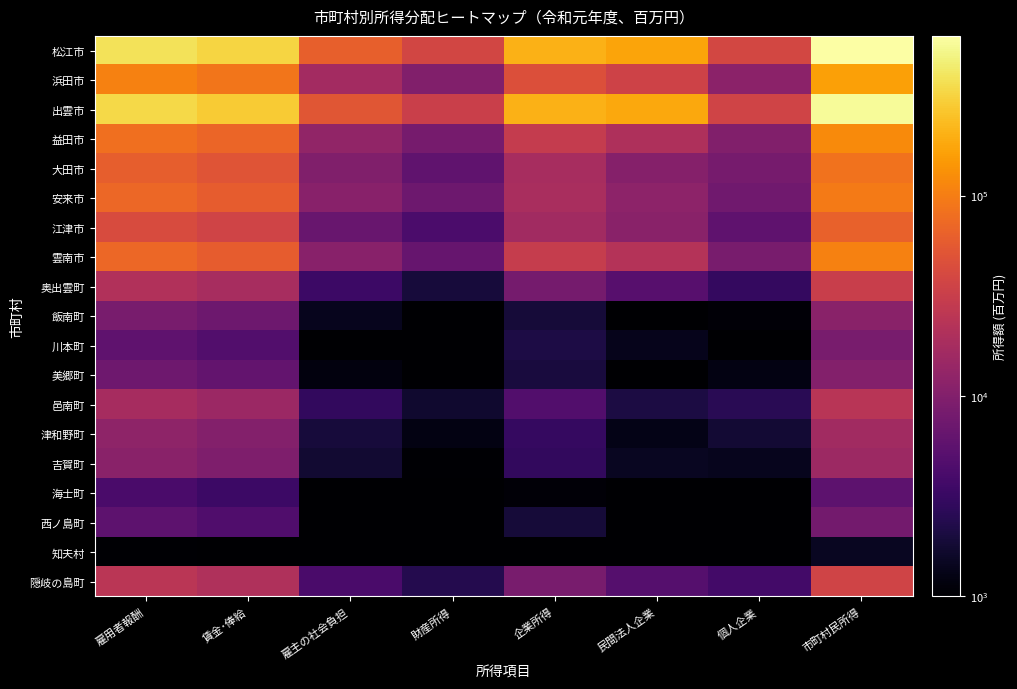

Reading left to right, extract all data points from this chart.

松江市: 雇用者報酬=384154	賃金･俸給=320842	雇主の社会負担=63312	財産所得=38182	企業所得=203822	民間法人企業=171045	個人企業=39152	市町村民所得=626157
浜田市: 雇用者報酬=106668	賃金･俸給=89520	雇主の社会負担=17148	財産所得=10107	企業所得=46077	民間法人企業=34888	個人企業=11723	市町村民所得=162852
出雲市: 雇用者報酬=335223	賃金･俸給=282766	雇主の社会負担=52457	財産所得=32477	企業所得=203486	民間法人企業=181461	個人企業=35885	市町村民所得=571186
益田市: 雇用者報酬=81410	賃金･俸給=68671	雇主の社会負担=12739	財産所得=8383	企業所得=29418	民間法人企業=19993	個人企業=9937	市町村民所得=119210
大田市: 雇用者報酬=61282	賃金･俸給=51558	雇主の社会負担=9723	財産所得=5957	企業所得=18451	民間法人企業=10588	個人企業=8469	市町村民所得=85689
安来市: 雇用者報酬=70527	賃金･俸給=59442	雇主の社会負担=11085	財産所得=7276	企業所得=18944	民間法人企業=11992	個人企業=7602	市町村民所得=96747
江津市: 雇用者報酬=43134	賃金･俸給=36419	雇主の社会負担=6715	財産所得=4209	企業所得=16685	民間法人企業=11373	個人企業=5696	市町村民所得=64028
雲南市: 雇用者報酬=70262	賃金･俸給=59209	雇主の社会負担=11053	財産所得=6571	企業所得=30269	民間法人企業=22555	個人企業=8535	市町村民所得=107102
奥出雲町: 雇用者報酬=21434	賃金･俸給=18085	雇主の社会負担=3349	財産所得=1935	企業所得=8089	民間法人企業=5112	個人企業=2966	市町村民所得=31459
飯南町: 雇用者報酬=8627	賃金･俸給=7219	雇主の社会負担=1408	財産所得=1000	企業所得=1908	民間法人企業=1000	個人企業=1101	市町村民所得=11344
川本町: 雇用者報酬=5777	賃金･俸給=4755	雇主の社会負担=1023	財産所得=1000	企業所得=2160	民間法人企業=1372	個人企業=1000	市町村民所得=8536
美郷町: 雇用者報酬=7406	賃金･俸給=6218	雇主の社会負担=1188	財産所得=1000	企業所得=1986	民間法人企業=1000	個人企業=1249	市町村民所得=10152
邑南町: 雇用者報酬=17896	賃金･俸給=15003	雇主の社会負担=2892	財産所得=1730	企業所得=4659	民間法人企業=2105	個人企業=2596	市町村民所得=24285
津和野町: 雇用者報酬=12165	賃金･俸給=10205	雇主の社会負担=1961	財産所得=1248	企業所得=3050	民間法人企業=1292	個人企業=1813	市町村民所得=16463
吉賀町: 雇用者報酬=11372	賃金･俸給=9598	雇主の社会負担=1774	財産所得=1047	企業所得=2884	民間法人企業=1491	個人企業=1411	市町村民所得=15303
海士町: 雇用者報酬=4106	賃金･俸給=3420	雇主の社会負担=1000	財産所得=1000	企業所得=1088	民間法人企業=1000	個人企業=1000	市町村民所得=5611
西ノ島町: 雇用者報酬=5539	賃金･俸給=4592	雇主の社会負担=1000	財産所得=1000	企業所得=1891	民間法人企業=1012	個人企業=1000	市町村民所得=7998
知夫村: 雇用者報酬=1039	賃金･俸給=1000	雇主の社会負担=1000	財産所得=1000	企業所得=1000	民間法人企業=1000	個人企業=1000	市町村民所得=1475
隠岐の島町: 雇用者報酬=25013	賃金･俸給=20819	雇主の社会負担=4194	財産所得=2376	企業所得=8633	民間法人企業=4961	個人企業=3748	市町村民所得=36022